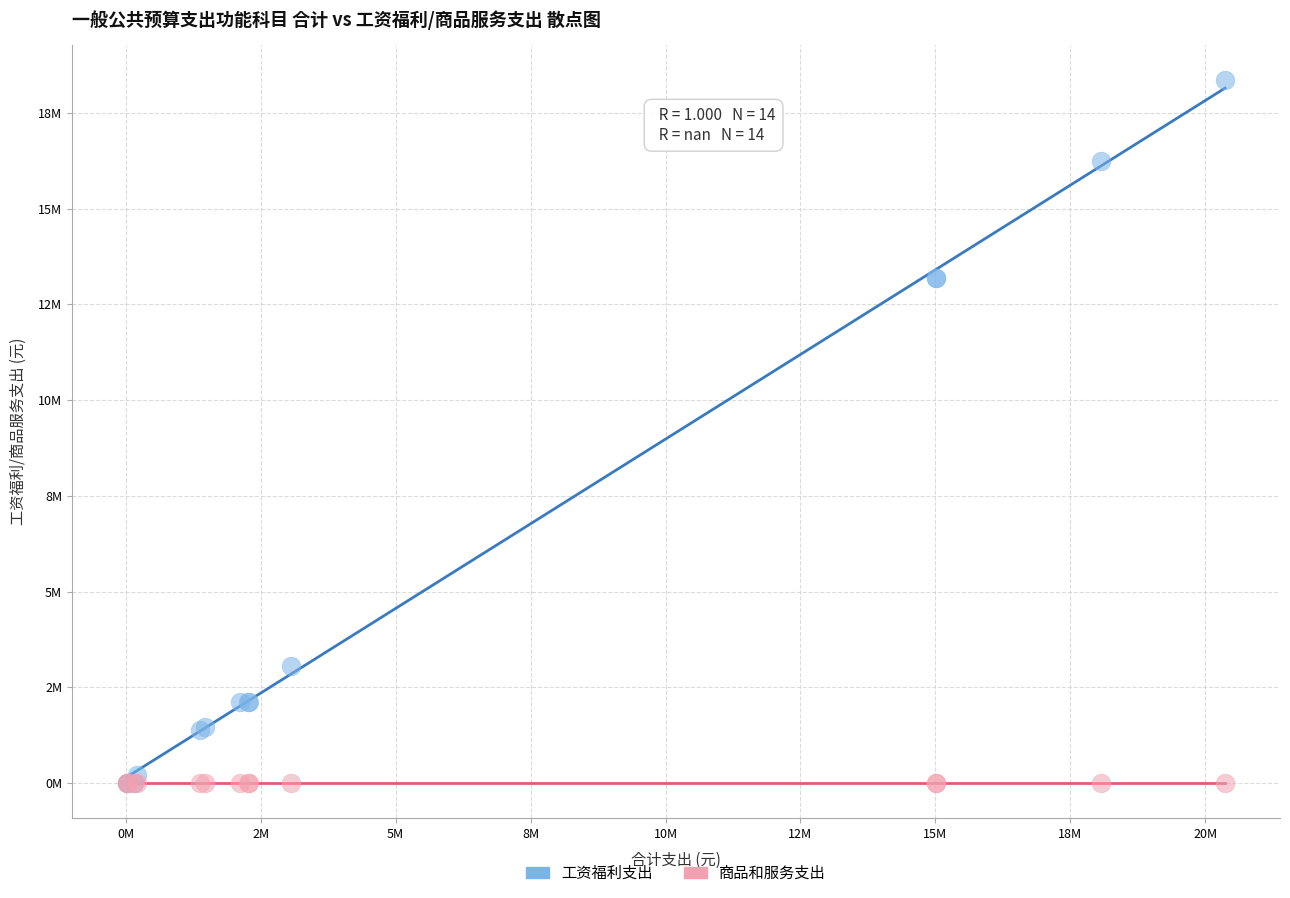

What are all the series names shown in the legend?

工资福利支出, 商品和服务支出